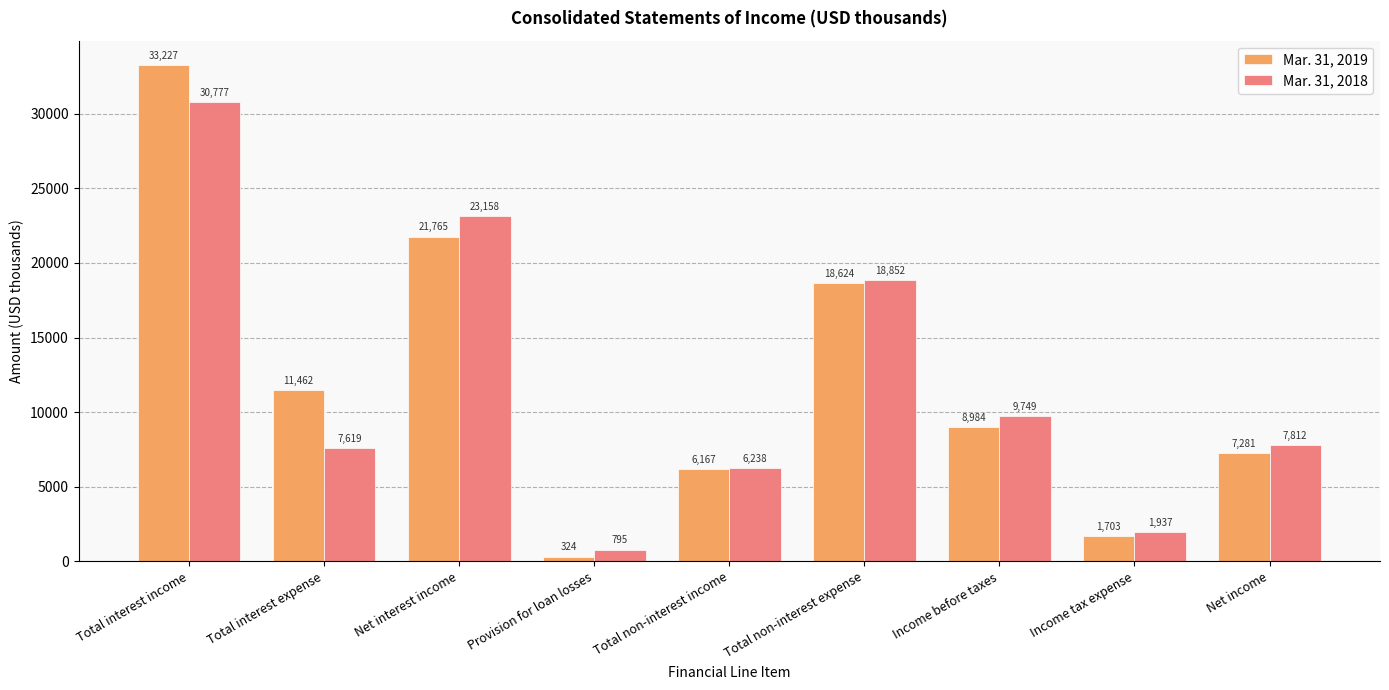

What is the label of the 8th bar from the right?

Total interest expense